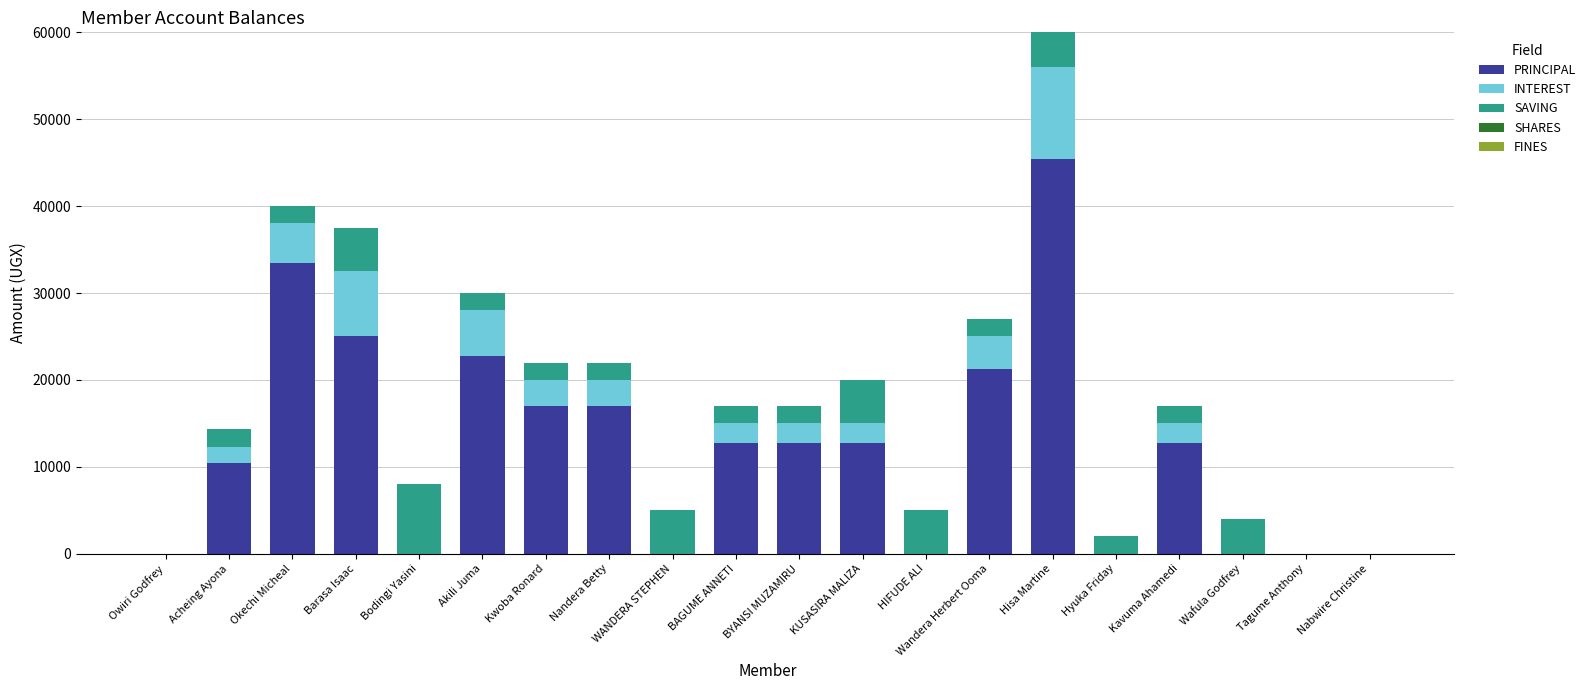

Is it true that PRINCIPAL equals 25000 at Barasa Isaac?

True